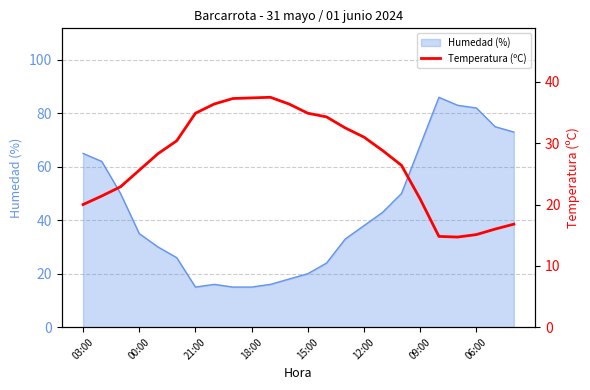

The Humedad (%) series shows 20 at 15:00. True or false?

True